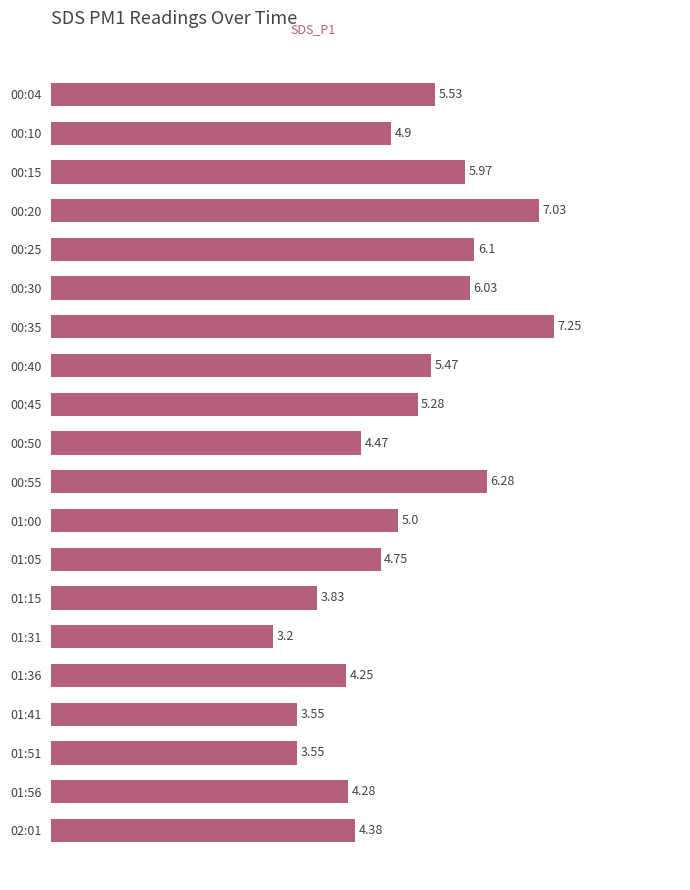

How many distinct data groups are displayed?

1